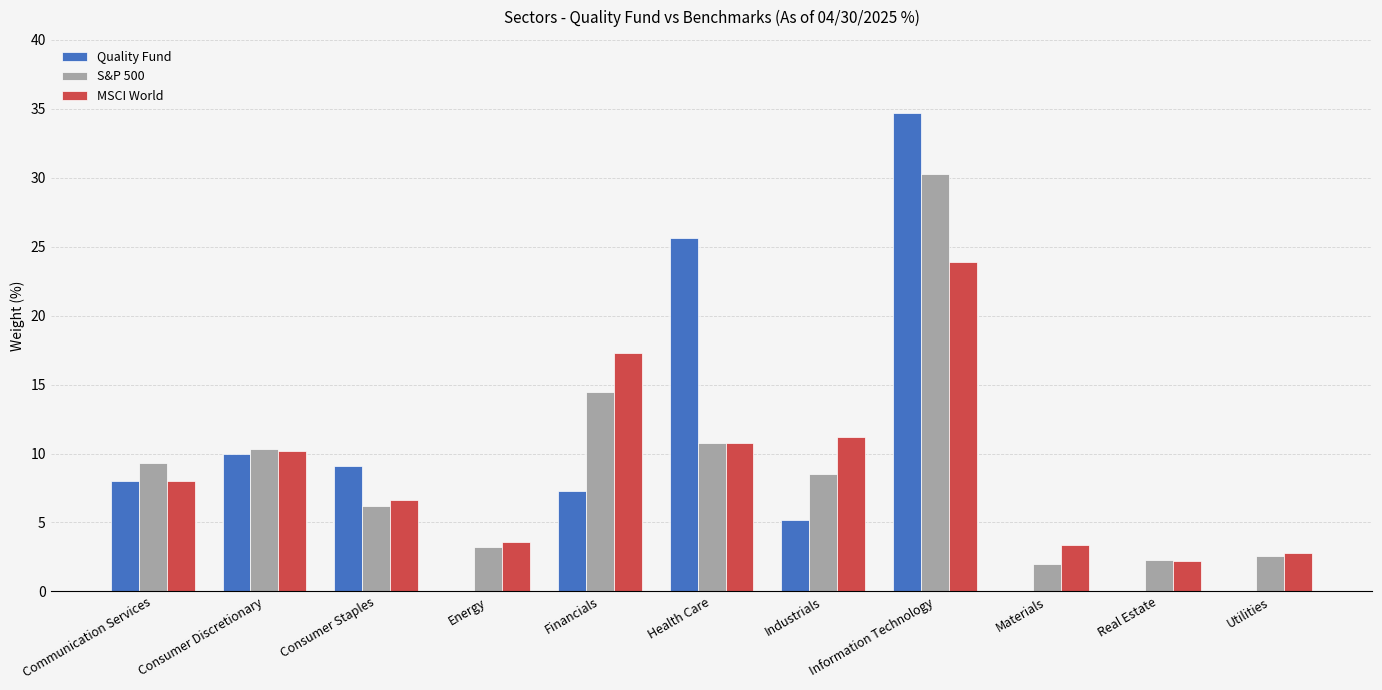

The MSCI World series shows 29.0 at Financials. True or false?

False